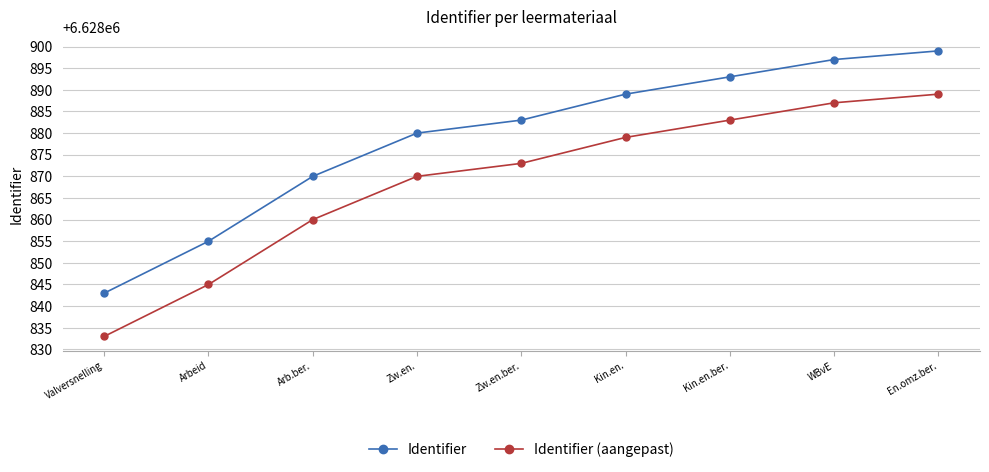

At which label is Identifier (aangepast) closest to 6628861?

Arb.ber.